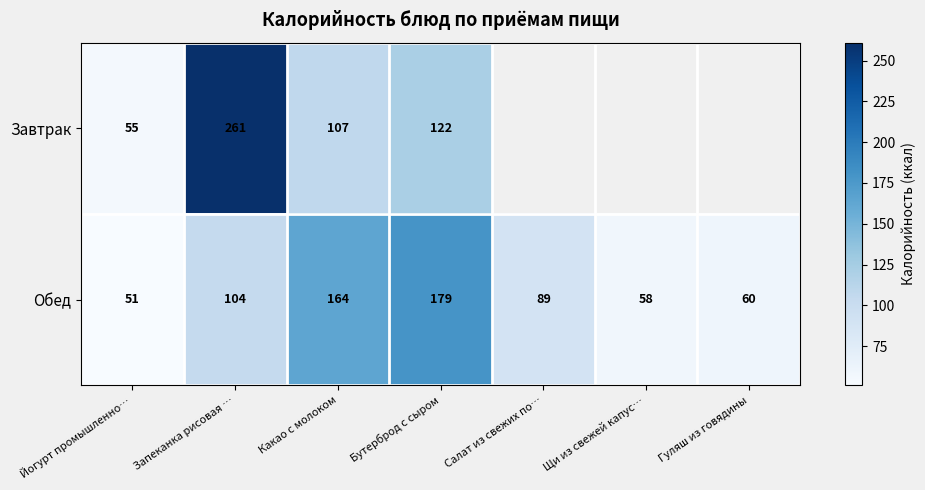

At which category is the sum across all series the highest?

Запеканка рисовая …